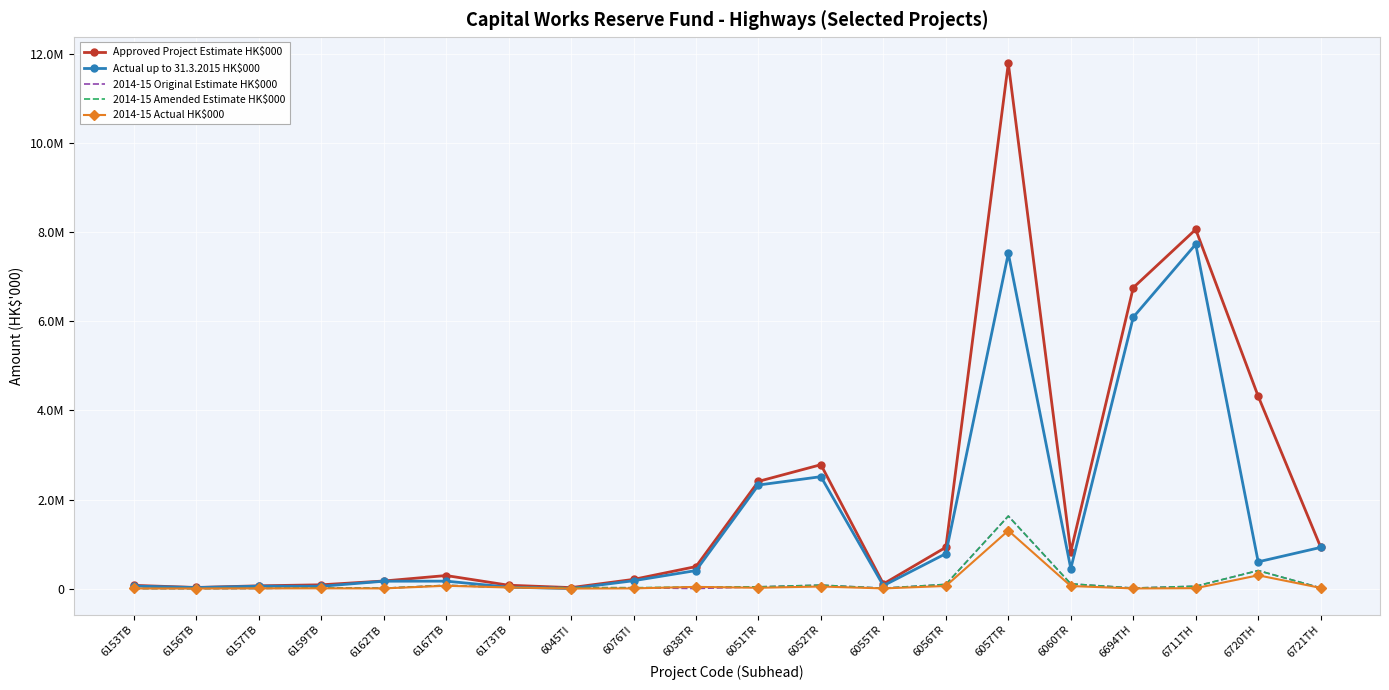

List the labels in order of 2014-15 Amended Estimate HK$000 value, largest first.

6057TR, 6720TH, 6060TR, 6056TR, 6052TR, 6167TB, 6711TH, 6051TR, 6038TR, 6173TB, 6045TI, 6076TI, 6159TB, 6721TH, 6694TH, 6055TR, 6162TB, 6157TB, 6153TB, 6156TB